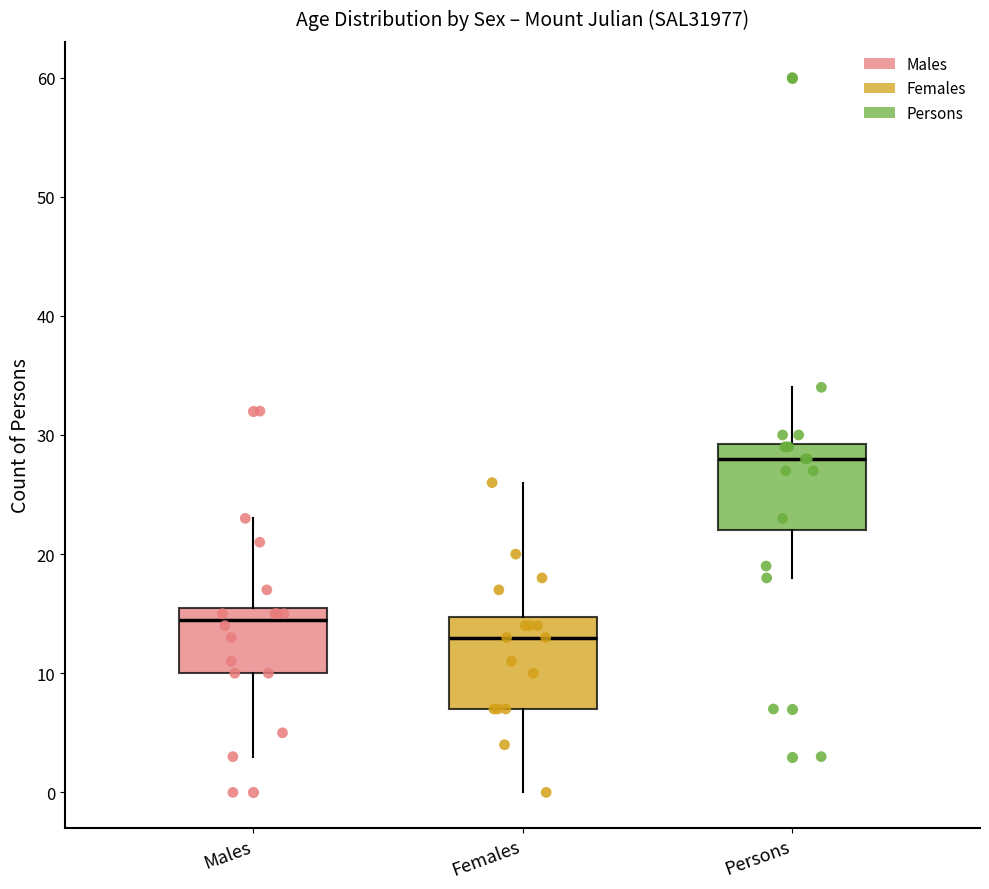

Reading left to right, transcribe this box plot: for each box, give where its median line is, the range the box spans, and where its two whiskers end, as read against the y-axis. The values are not printed on the chart, so give them approximately, as read against the axis.

Males: median 15, box 10 to 16, whiskers 3 to 23
Females: median 13, box 7 to 15, whiskers 0 to 26
Persons: median 28, box 22 to 29, whiskers 18 to 34